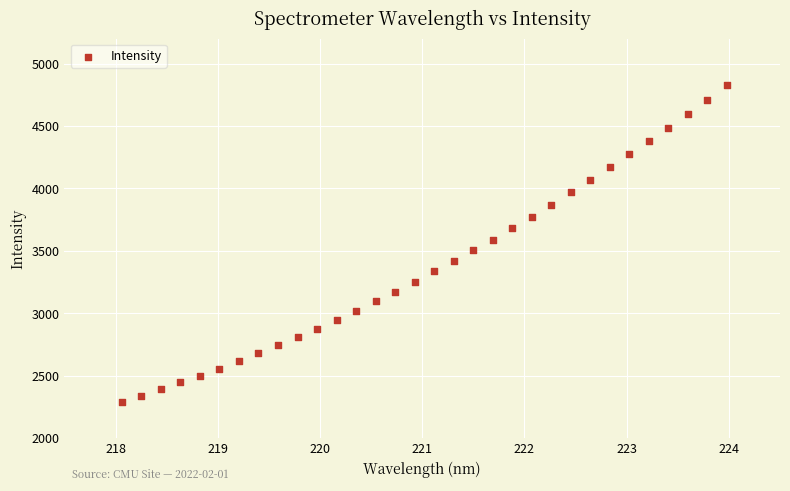

What is the range of Y values (max minus min)?

2539.0